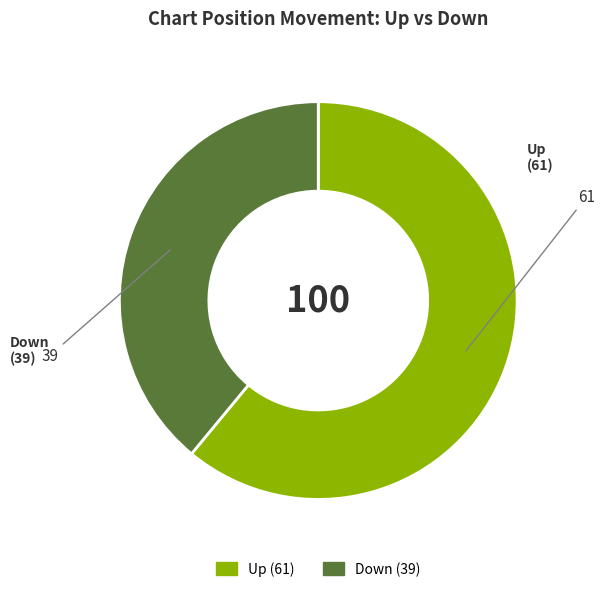

Does any single category account for the majority?

Yes